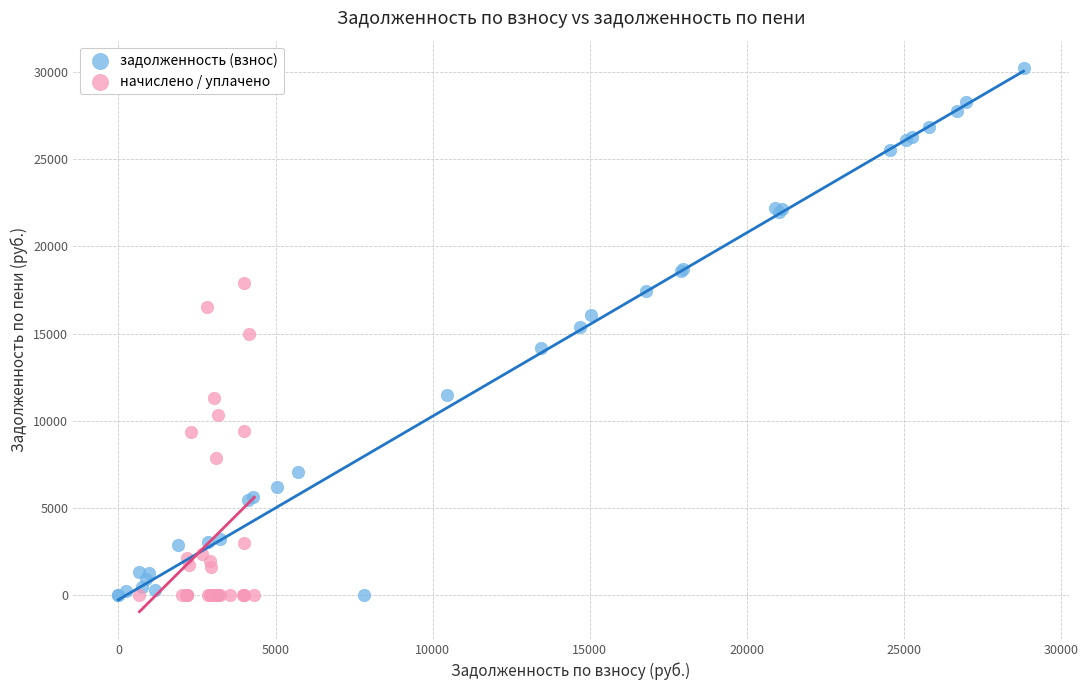

Which series has the largest Y range (max minus min)?

задолженность (взнос)